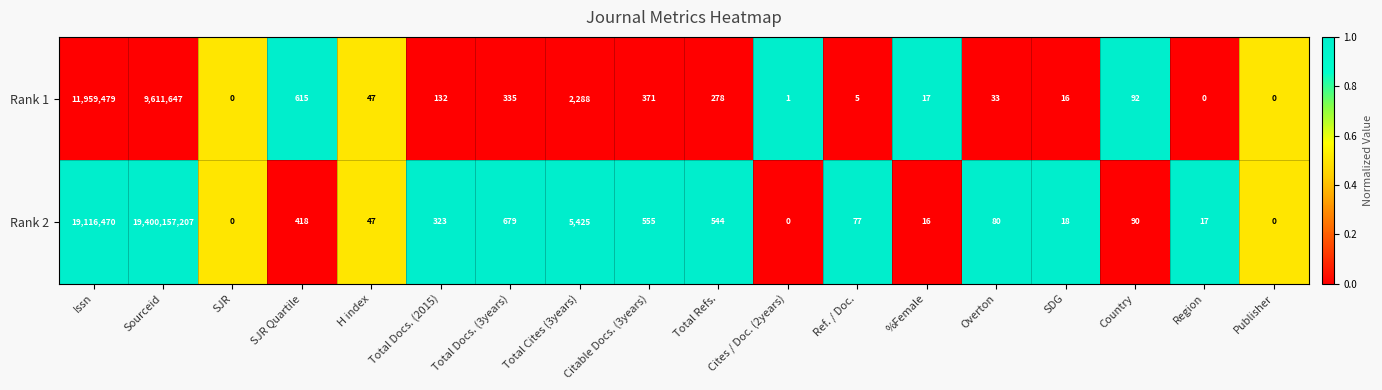

What is the difference between the highest and lowest values at Citable Docs. (3years)?

184